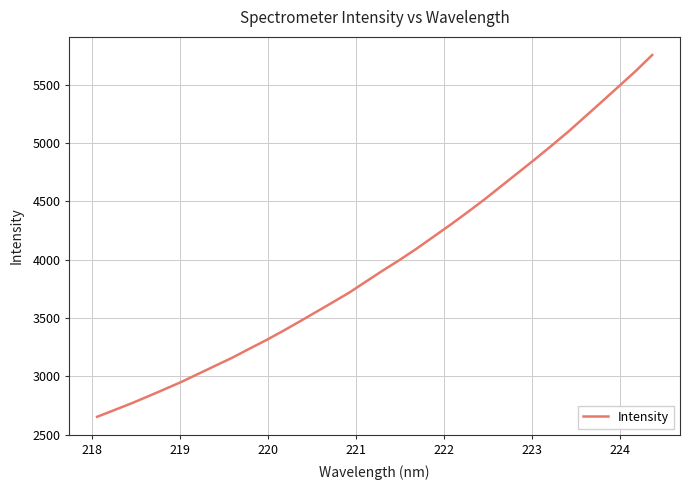

What is the maximum value shown in the chart?

5755.6